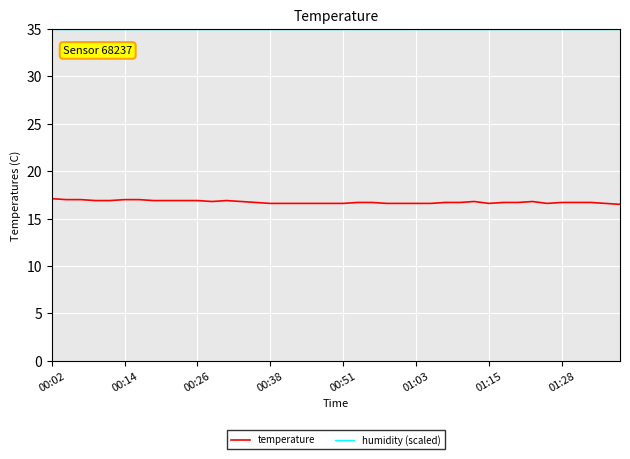

True or false: humidity (scaled) and temperature cross at least once.

False